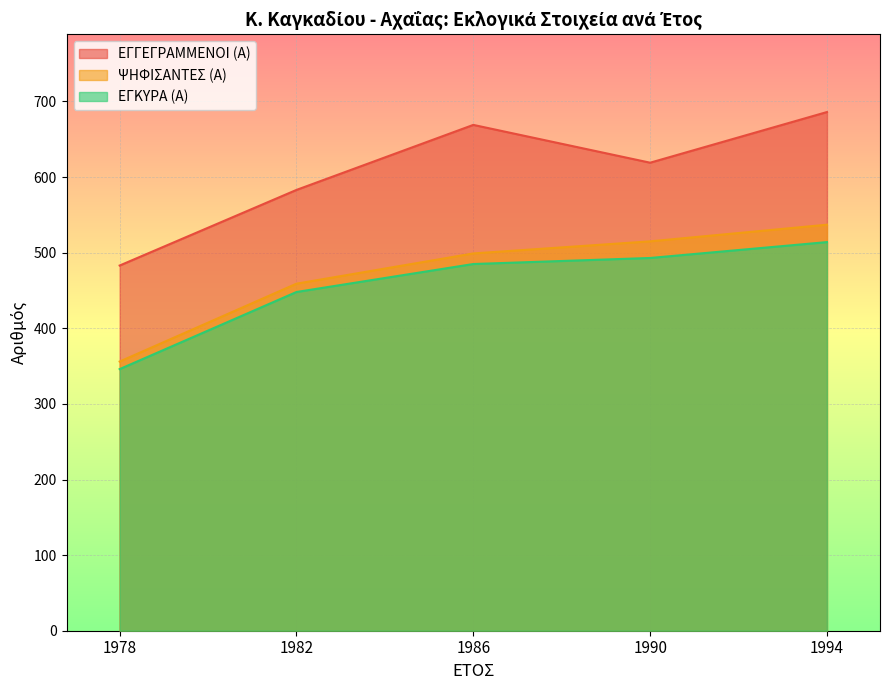

Between 1990 and 1986, which is larger?

1986